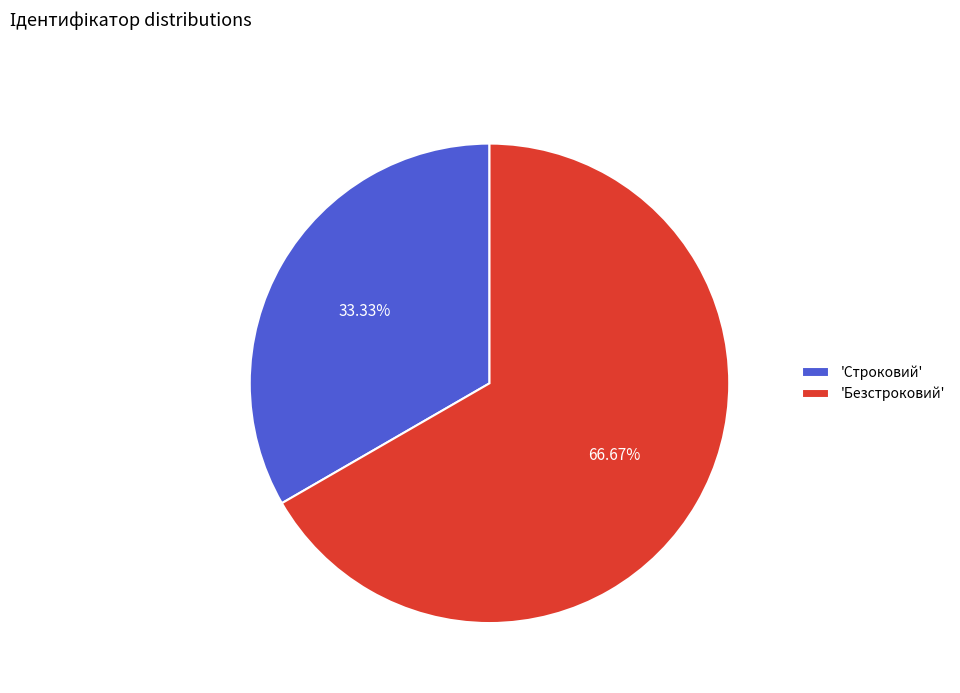

Rank the categories by value from highest to lowest.

'Безстроковий', 'Строковий'